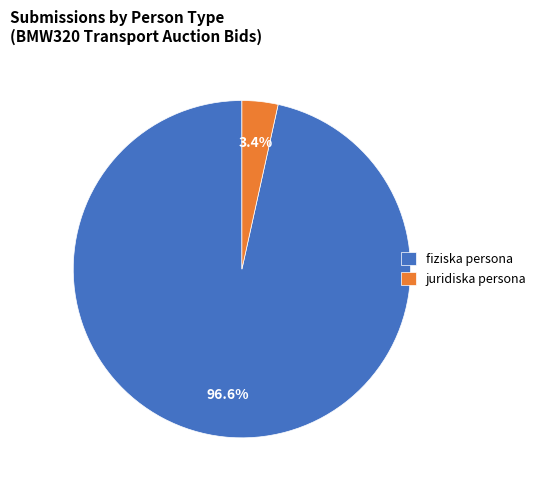

Rank the categories by value from highest to lowest.

fiziska persona, juridiska persona